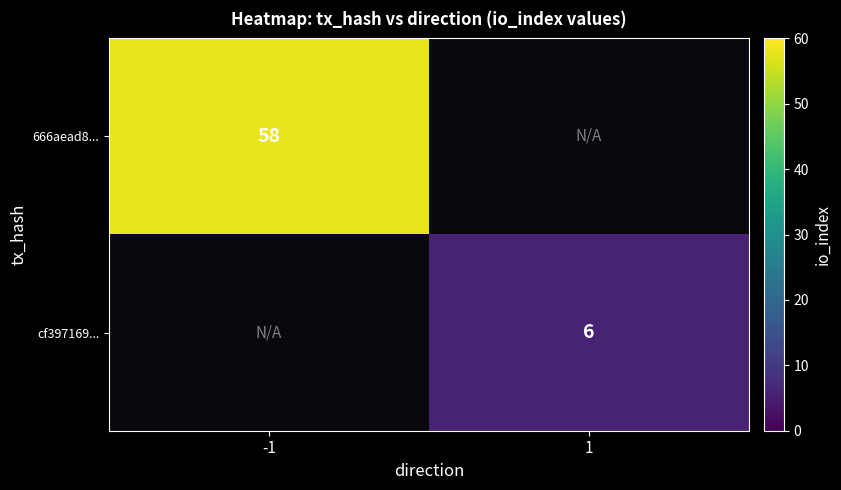

At how many categories does at least one series exceed 57?

1